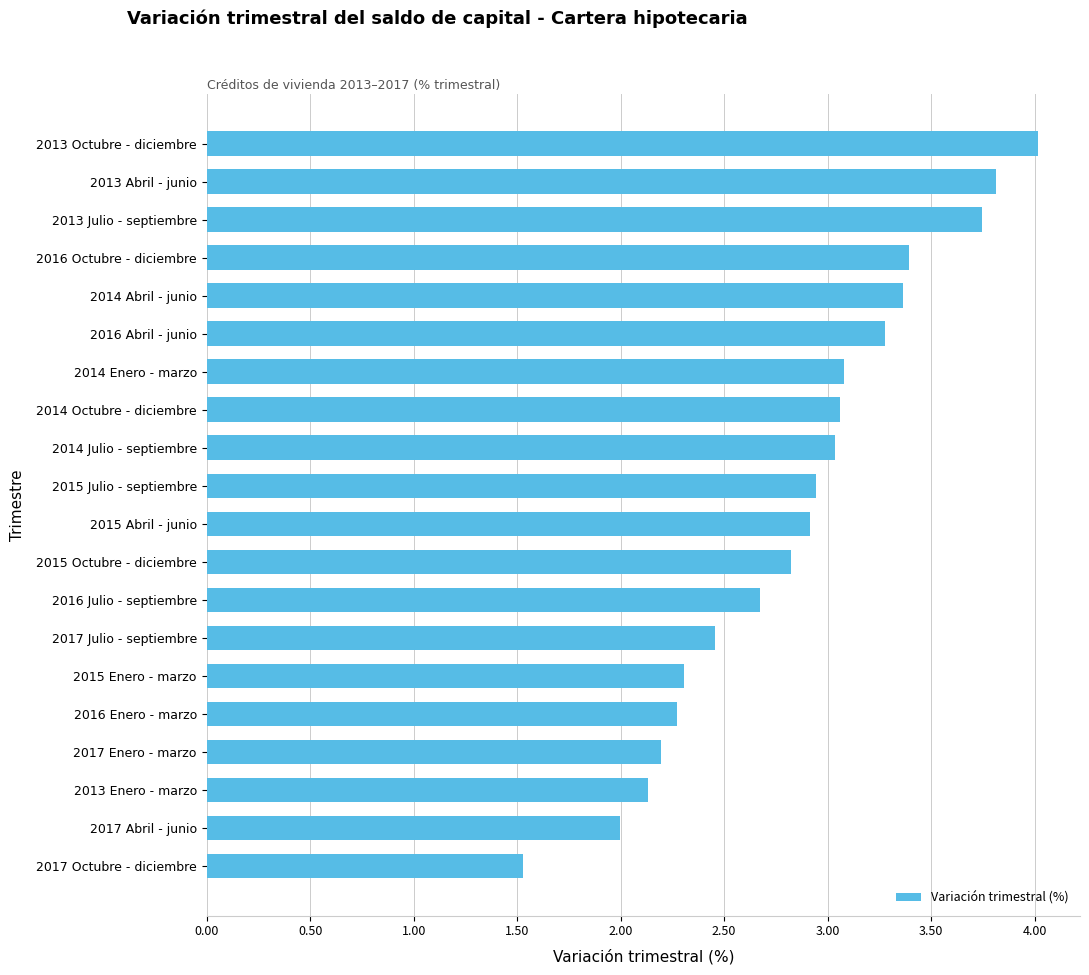

Between 2016 Abril - junio and 2013 Octubre - diciembre, which is larger?

2013 Octubre - diciembre